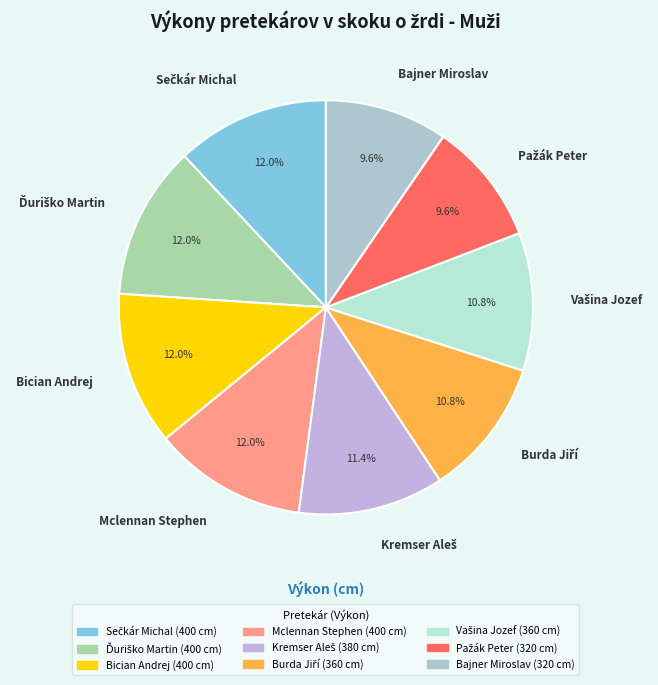

Count the number of slices in the pie.

9